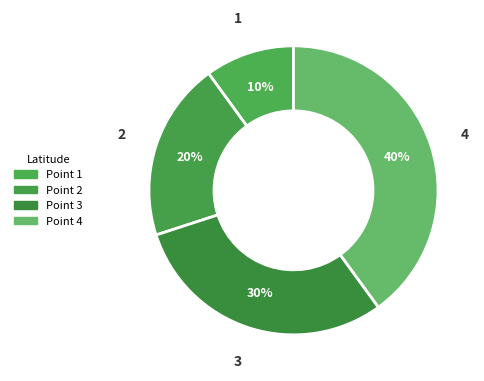

Count the number of slices in the pie.

4